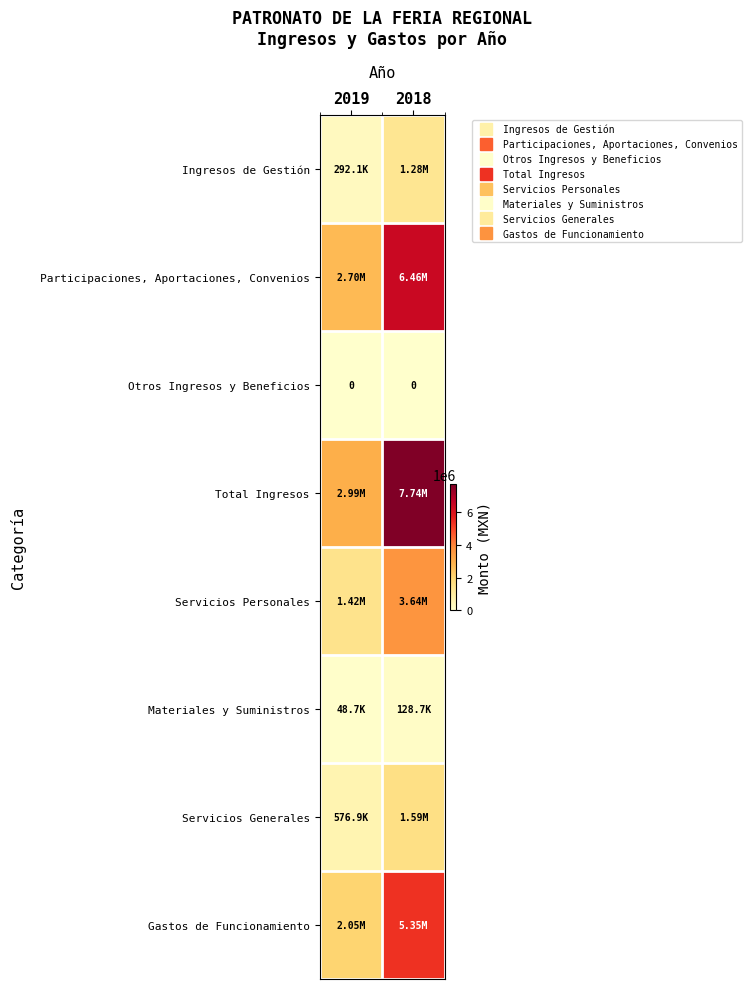

What is the average value of the Gastos de Funcionamiento series?

3699093.3